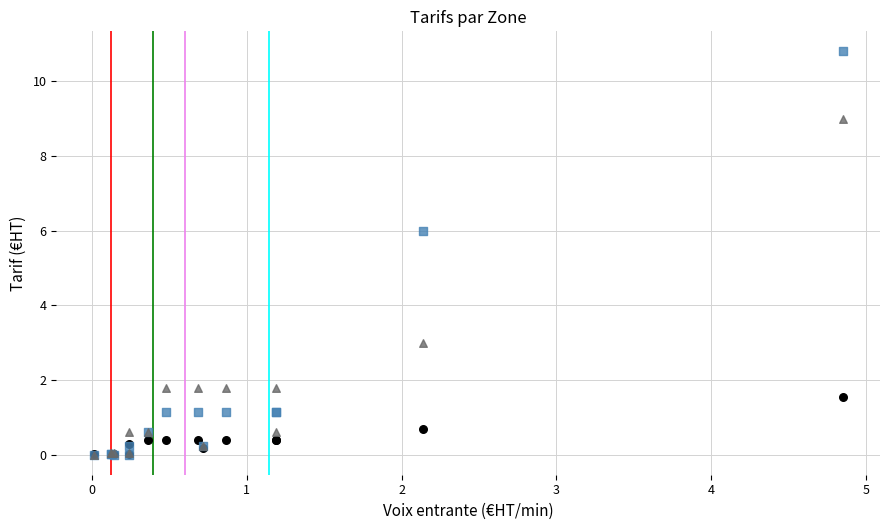

Across all series, what Y value is closest to 5?

6.0